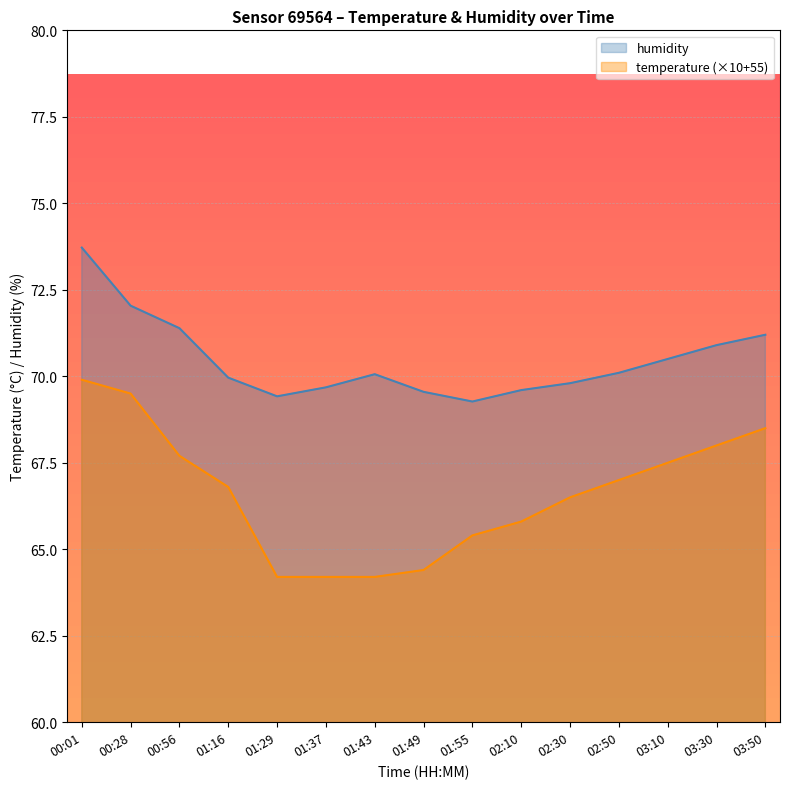

True or false: temperature and humidity cross at least once.

False